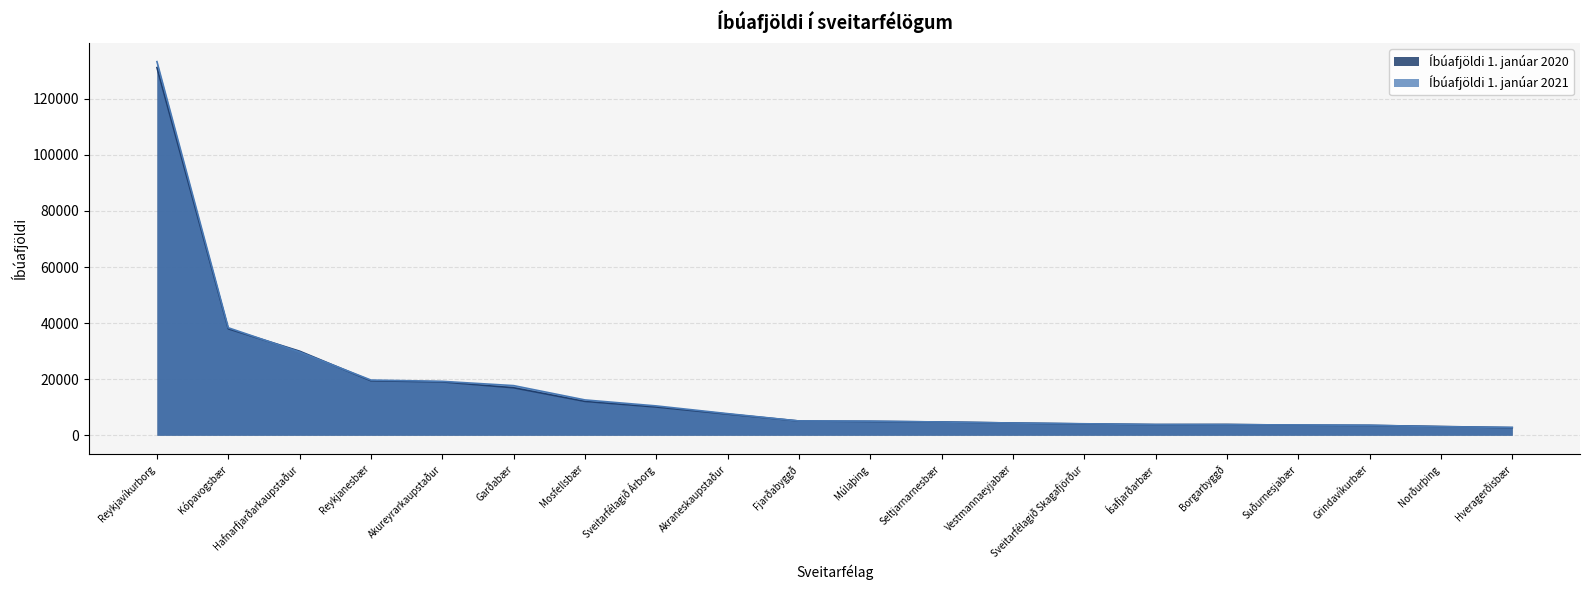

Between Reykjavíkurborg and Norðurþing, which is larger?

Reykjavíkurborg